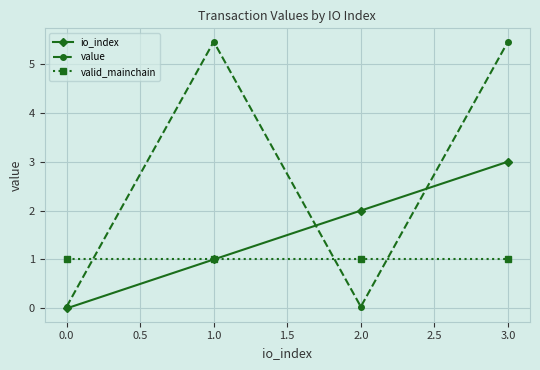

Is it true that value equals 0.0 at 0.0?

True